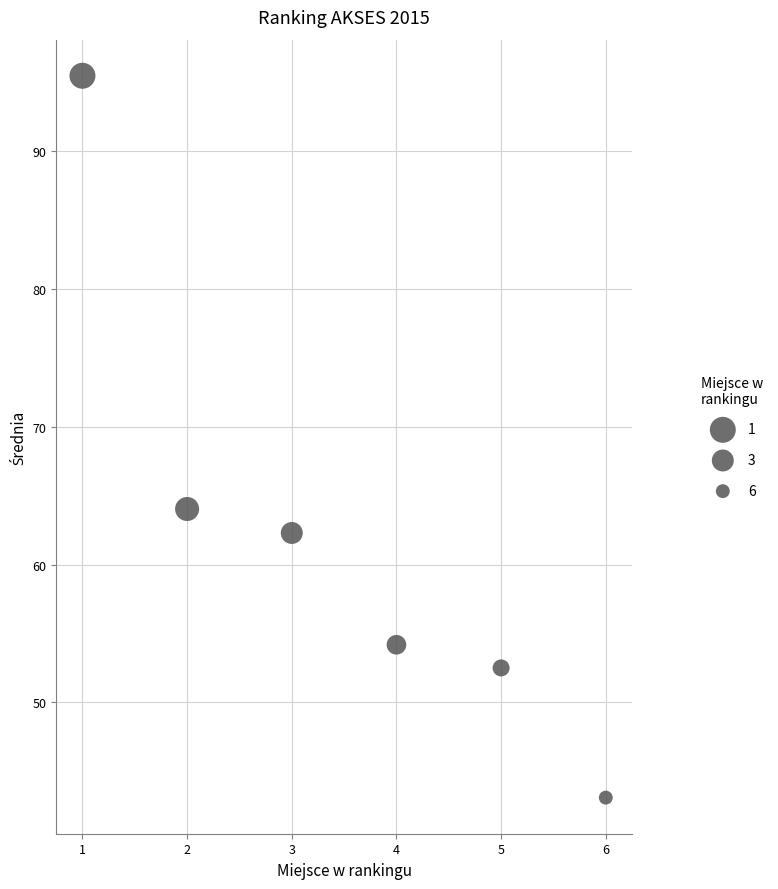

What Y value in the scatter plot is closest to 69?

64.0